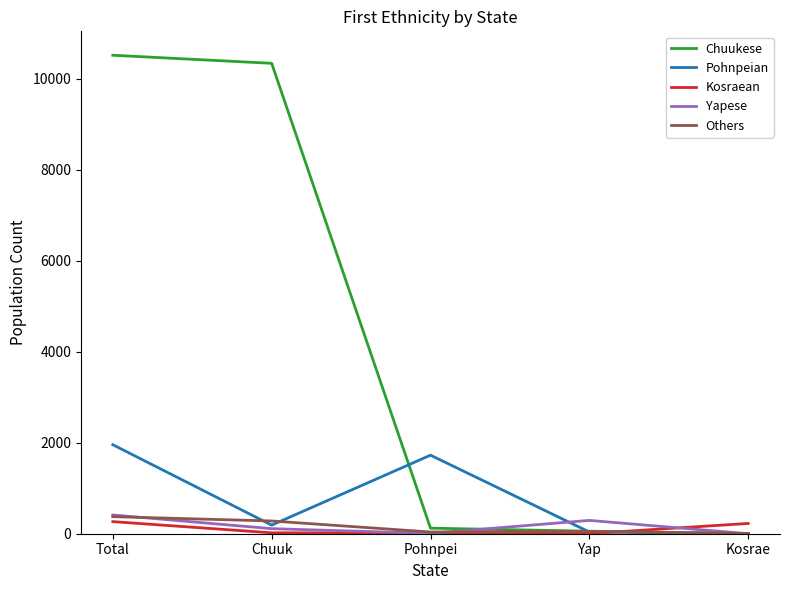

What is the maximum value shown in the chart?

10515